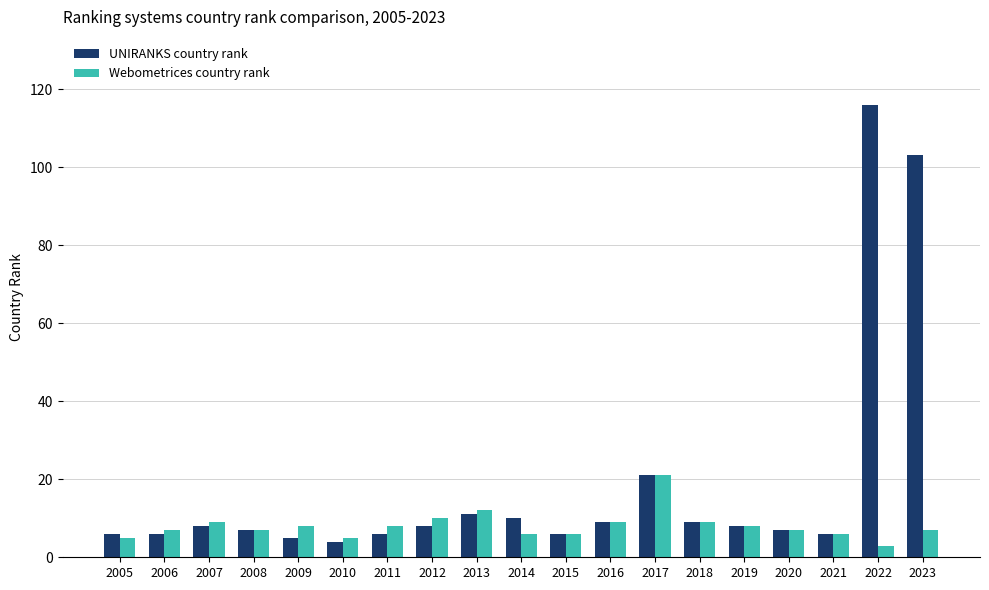

Rank the series by their average value, from highest to lowest.

UNIRANKS country rank, Webometrices country rank